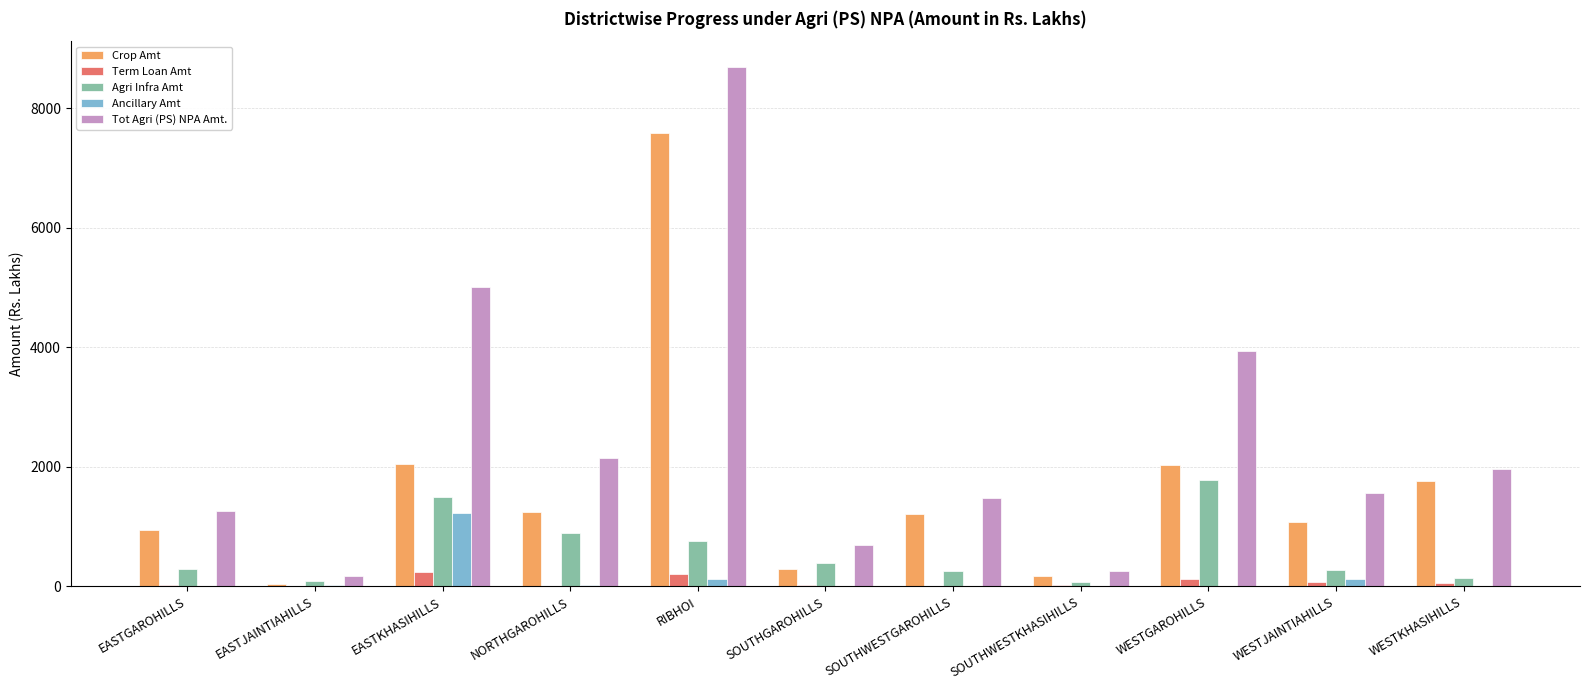

The value of Tot Agri (PS) NPA Amt. at WESTKHASIHILLS is 2720.6. True or false?

False